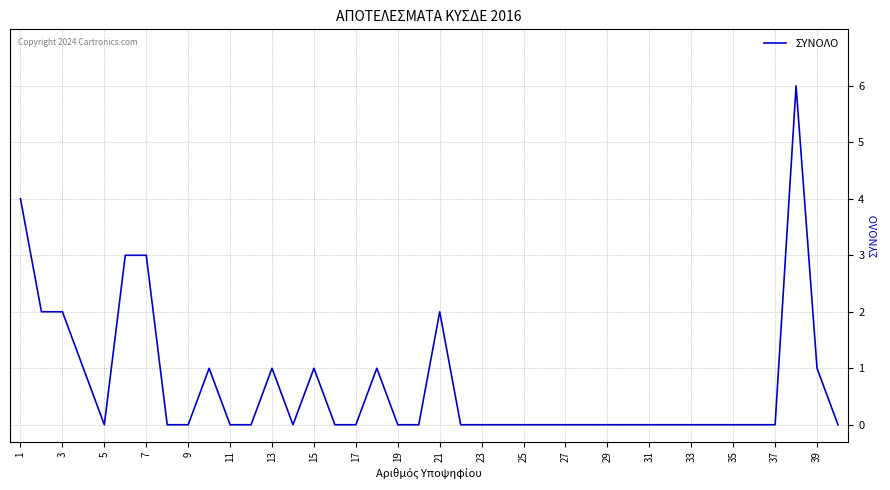

What is the maximum value shown in the chart?

6